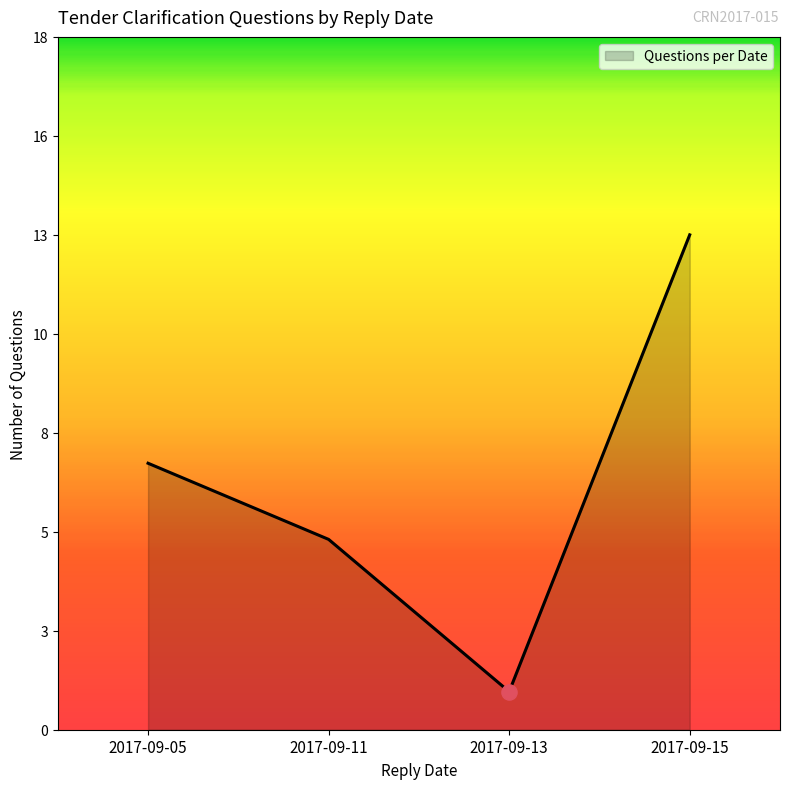

What is the change in value from 2017-09-05 to 2017-09-11?

-2